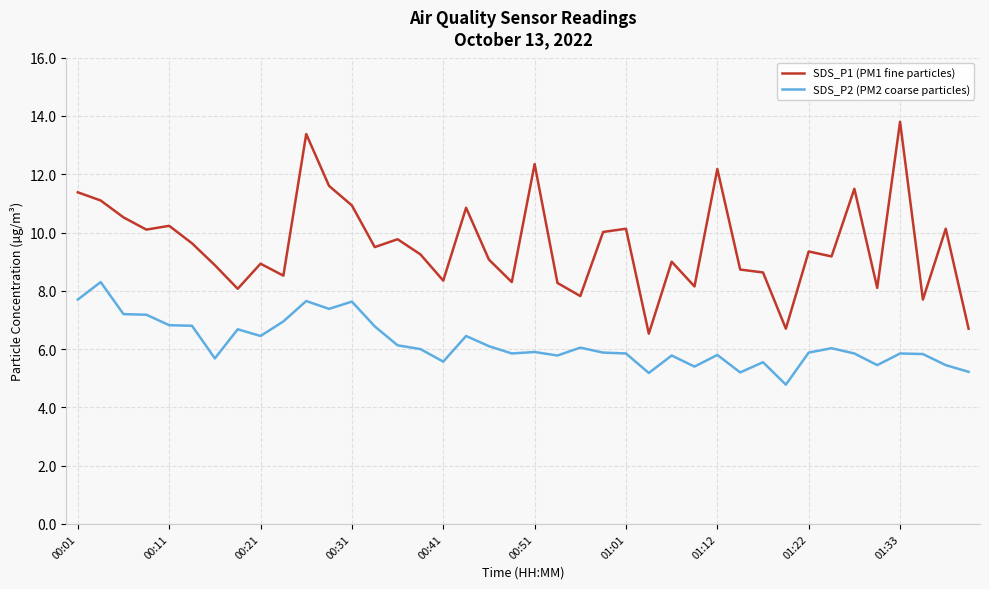

Which series has the largest range (max minus min)?

SDS_P1 (PM1 fine particles)